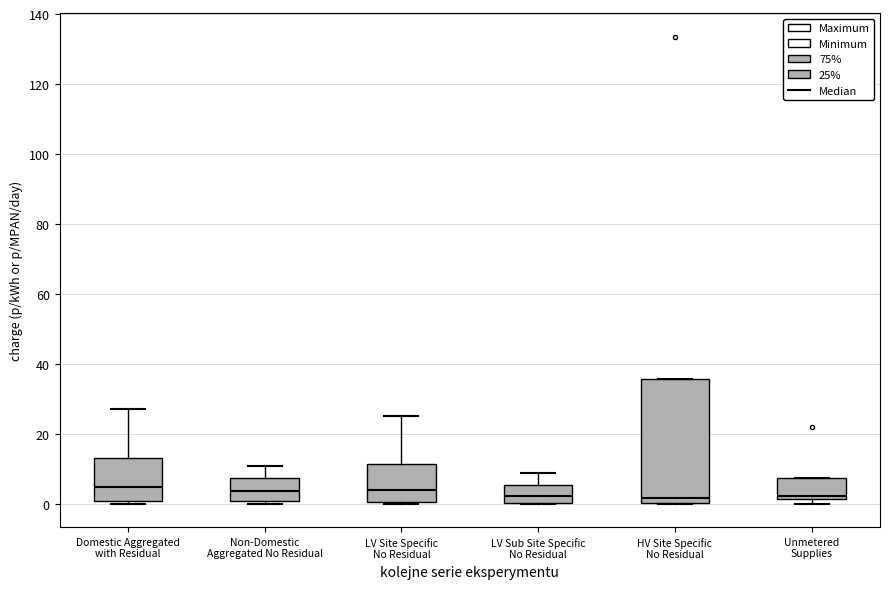

Reading left to right, transcribe this box plot: for each box, give where its median line is, the range the box spans, and where its two whiskers end, as read against the y-axis. The values are not printed on the chart, so give them approximately, as read against the axis.

Domestic Aggregated with Residual: median 4, box 0 to 14, whiskers 0 (just below the box's lower edge) to 28
Non-Domestic Aggregated No Residual: median 4, box 0 to 8, whiskers 0 (just below the box's lower edge) to 10
LV Site Specific No Residual: median 4, box 0 to 12, whiskers 0 to 26
LV Sub Site Specific No Residual: median 2, box 0 to 6, whiskers 0 to 8
HV Site Specific No Residual: median 2, box 0 to 36, whiskers 0 to 36
Unmetered Supplies: median 2 (just above the box's lower edge), box 2 to 8, whiskers 0 to 8